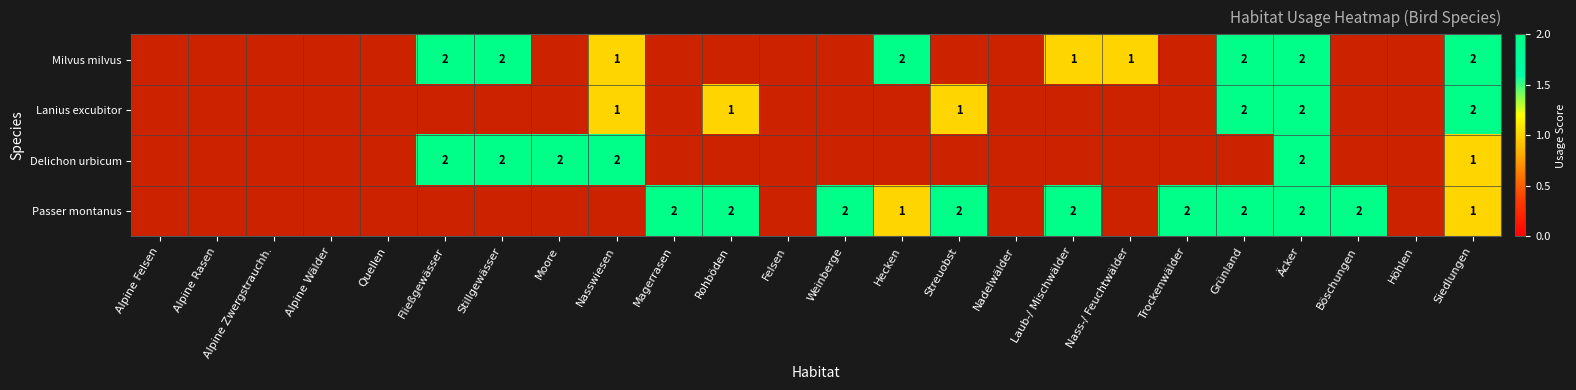

The Lanius excubitor series shows 1 at Rohböden. True or false?

True